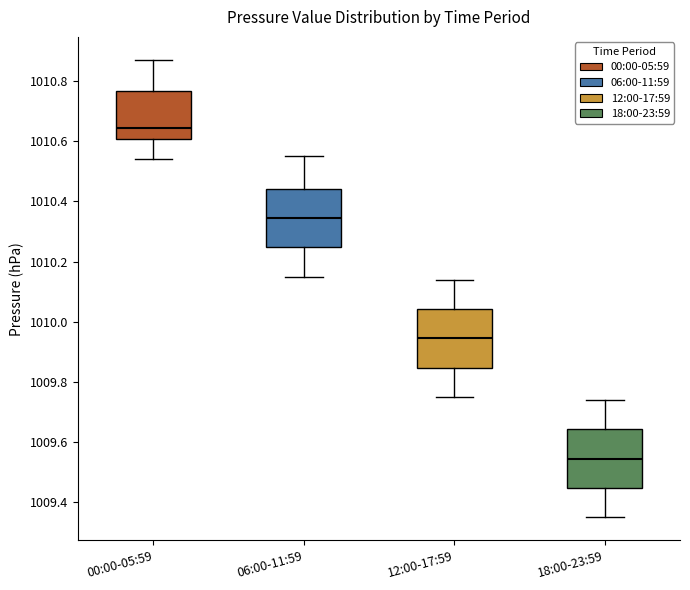

Reading left to right, read every box against the y-axis: the position of its median line, the range the box covers, and the ends of its whiskers. The values are not printed on the chart, so give them approximately, as read against the axis.

00:00-05:59: median 1010.64, box 1010.60 to 1010.76, whiskers 1010.54 to 1010.88
06:00-11:59: median 1010.34, box 1010.24 to 1010.44, whiskers 1010.16 to 1010.56
12:00-17:59: median 1009.94, box 1009.84 to 1010.04, whiskers 1009.76 to 1010.14
18:00-23:59: median 1009.54, box 1009.44 to 1009.64, whiskers 1009.36 to 1009.74